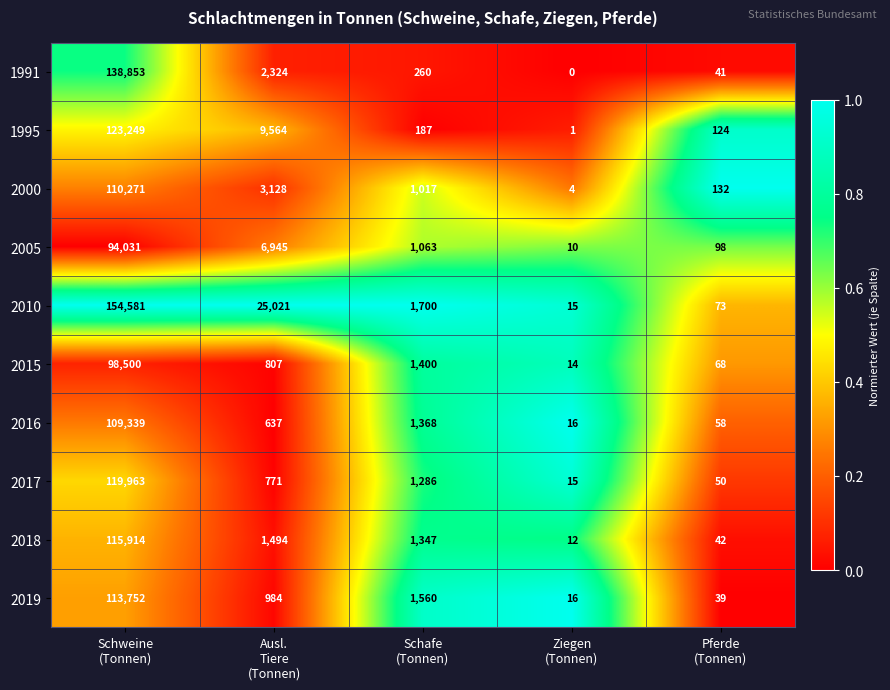

What is the difference between the second highest and second lowest values in the 2018 series?

1452